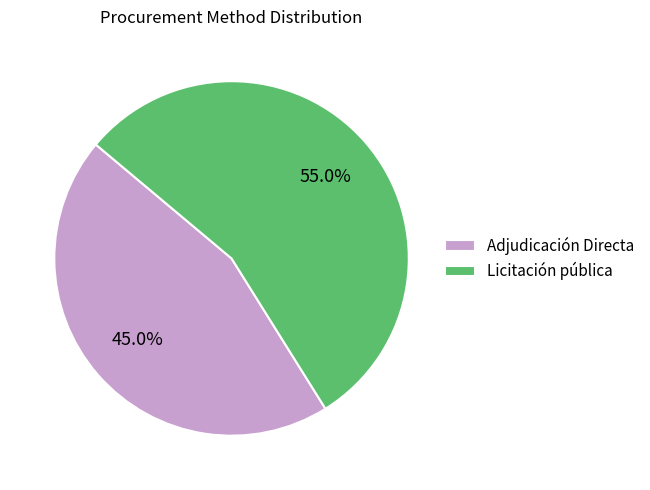

What is the majority slice?

Licitación pública